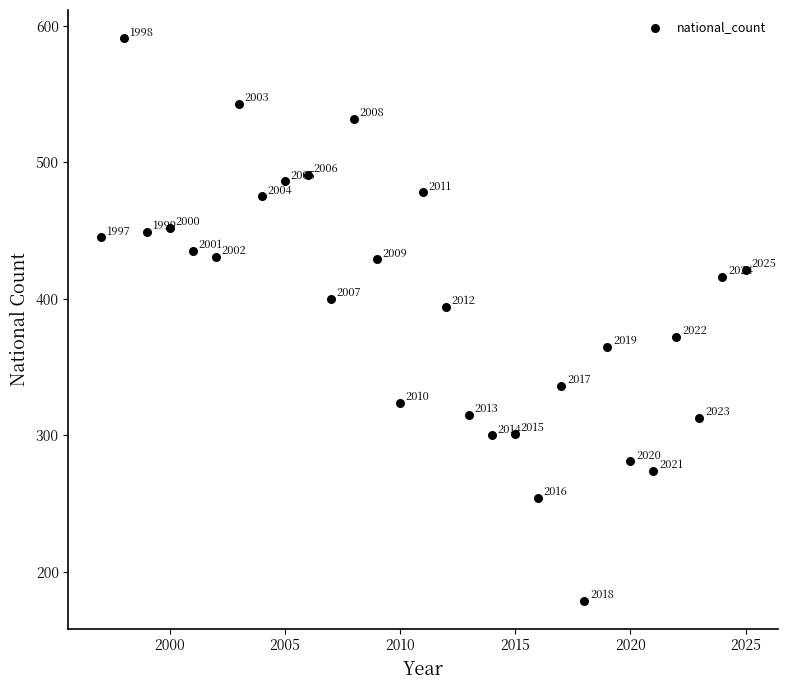

What is the range of Y values (max minus min)?

412